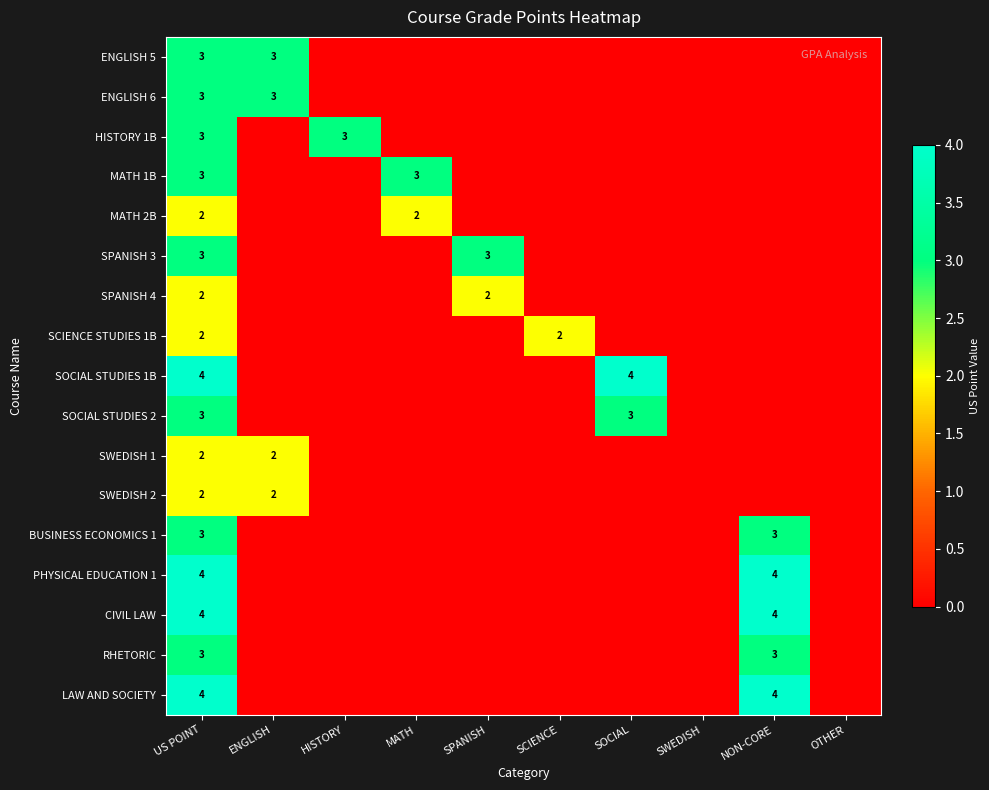

The BUSINESS ECONOMICS 1 series shows 4 at NON-CORE. True or false?

False